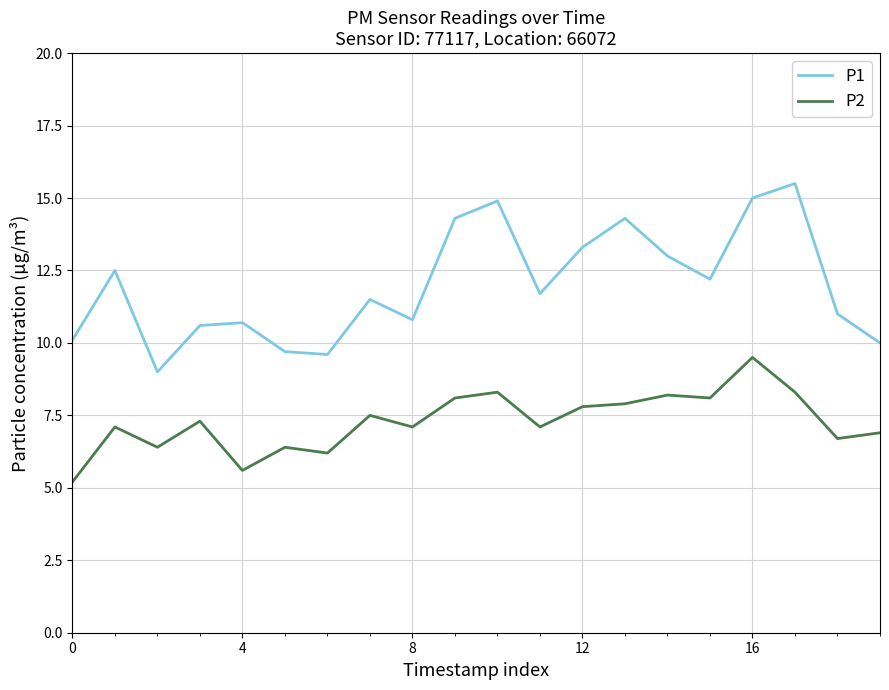

Which series has the largest range (max minus min)?

P1